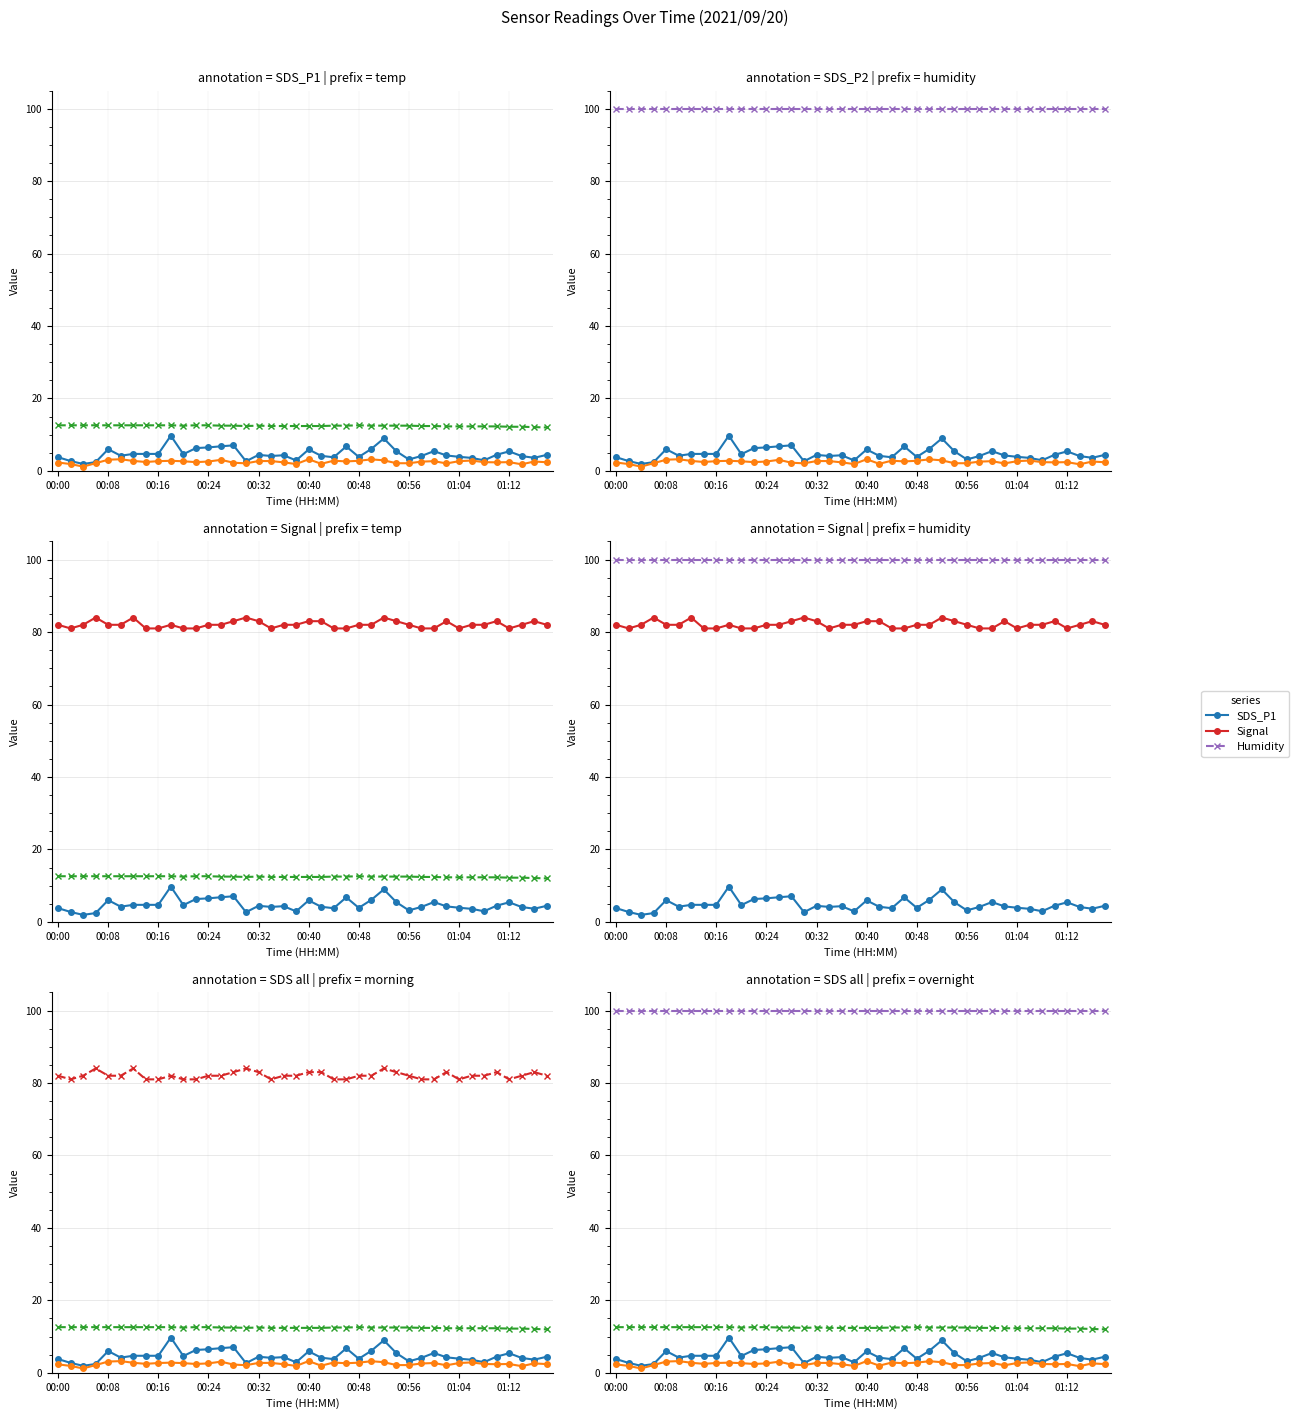

How many values in the SDS_P2 series exceed 2?

35